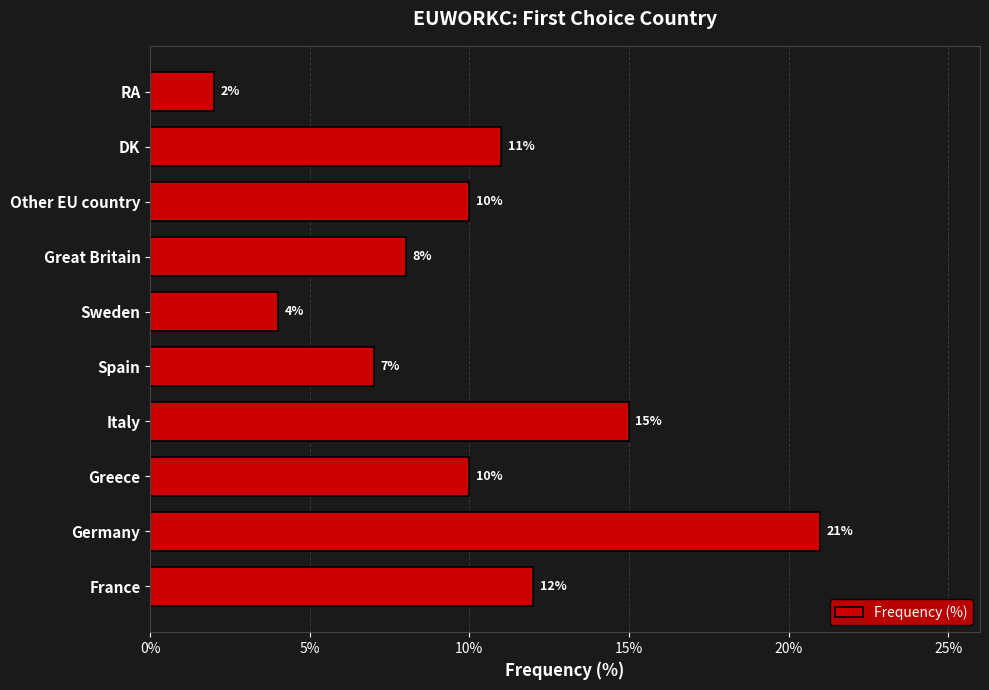

Reading bottom to top, extract all data points from this chart.

France=12	Germany=21	Greece=10	Italy=15	Spain=7	Sweden=4	Great Britain=8	Other EU country=10	DK=11	RA=2